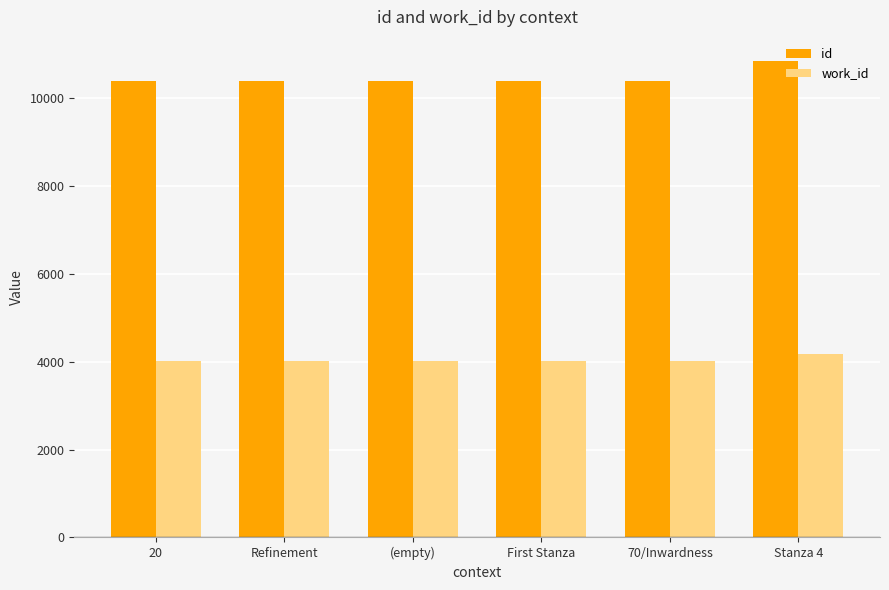

Which label corresponds to the largest value in the chart?

Stanza 4